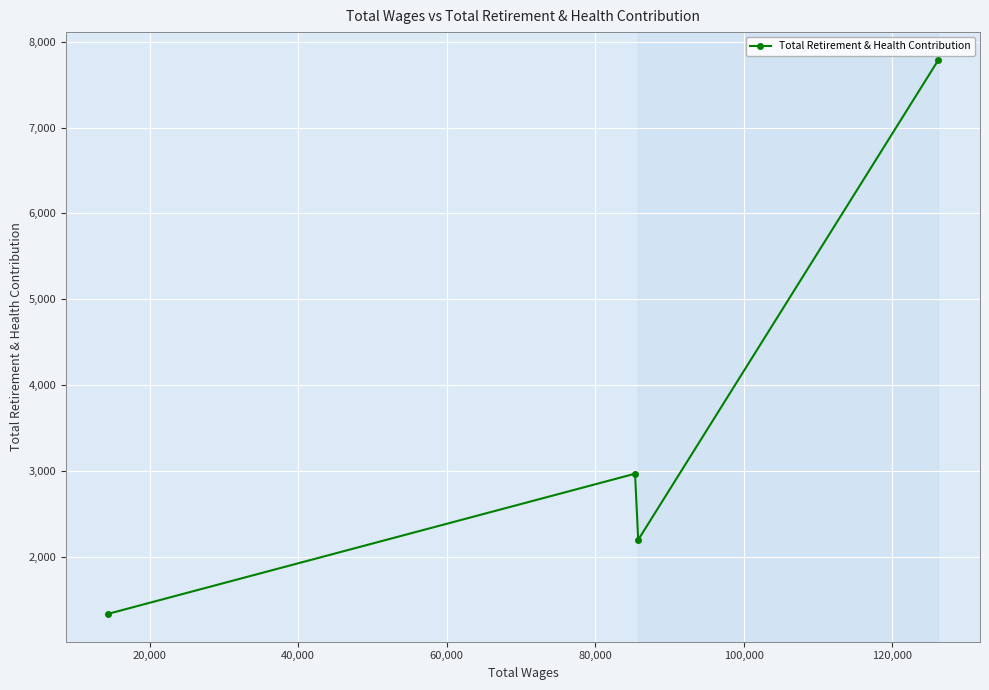

Does the chart display data point markers on the line(s)?

Yes